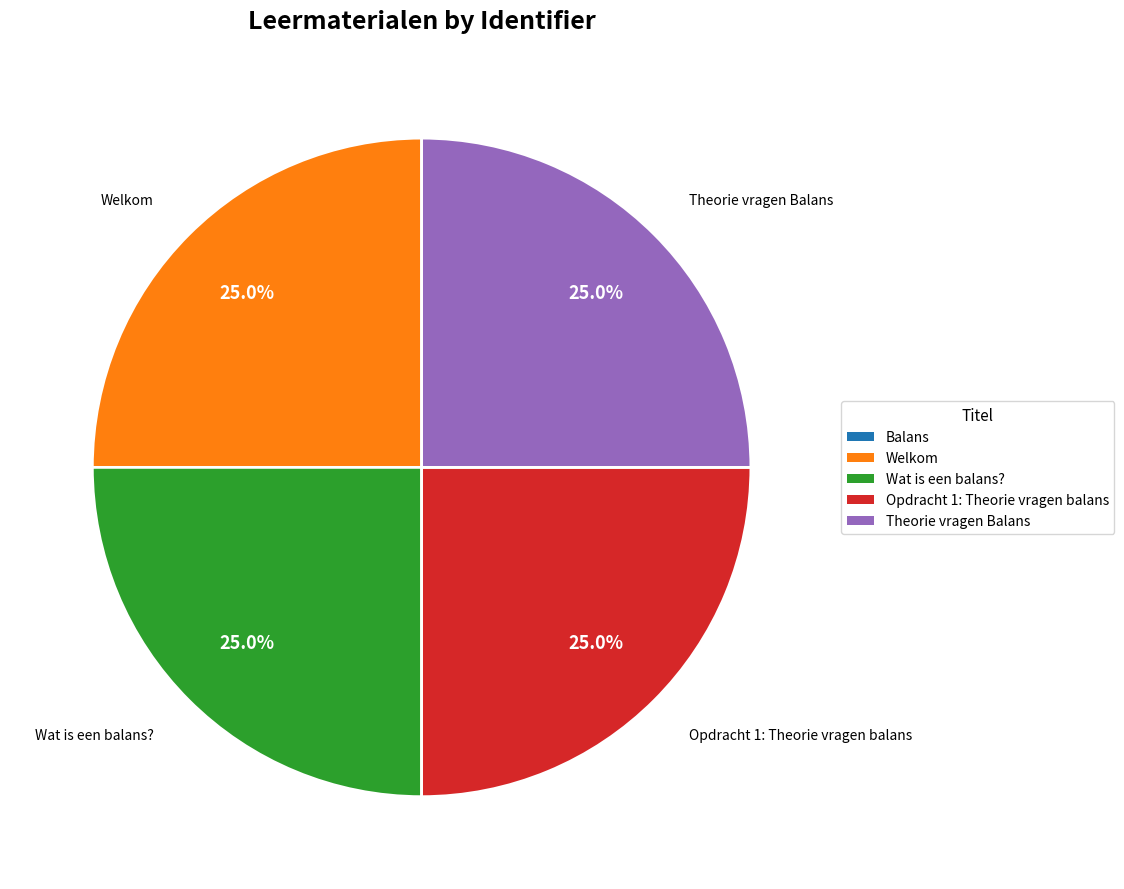

What is the ratio of the value at Wat is een balans? to the value at Opdracht 1: Theorie vragen balans?

1.0